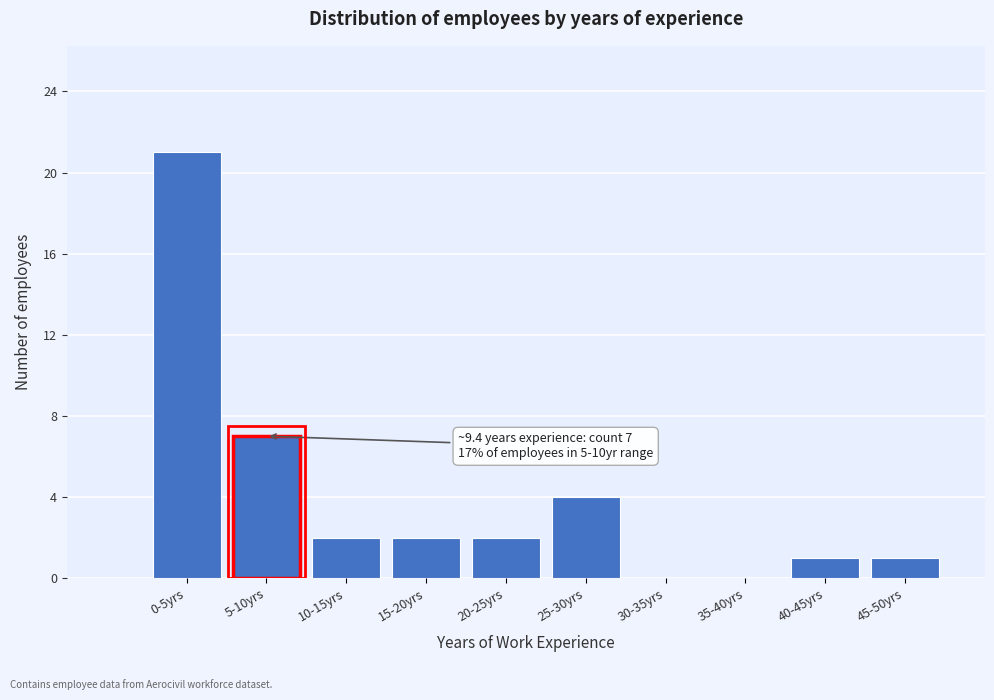

Reading left to right, extract all data points from this chart.

0-5yrs=21	5-10yrs=7	10-15yrs=2	15-20yrs=2	20-25yrs=2	25-30yrs=4	30-35yrs=0	35-40yrs=0	40-45yrs=1	45-50yrs=1